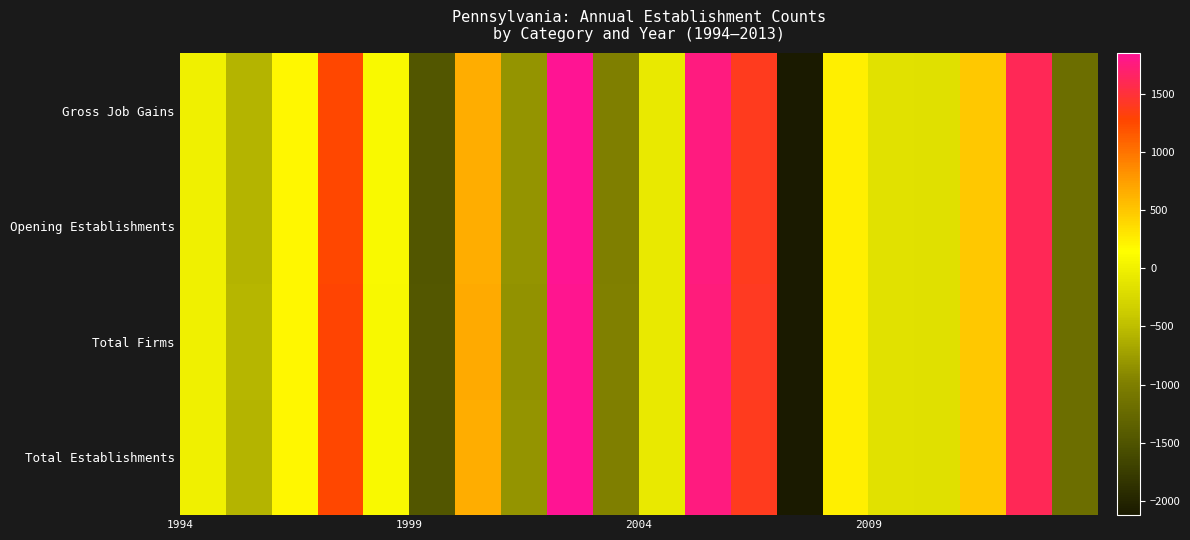

Reading left to right, what are all the values shown in this chart?

Total Establishments: 0	-574	201	1272	94	-1472	666	-834	1847	-993	-86	1763	1397	-2121	238	-167	-169	488	1613	-1197
Total Firms: 0	-570	194	1279	77	-1462	669	-836	1826	-978	-85	1749	1404	-2116	240	-158	-171	483	1612	-1197
Opening Establishments: 0	-574	201	1272	94	-1472	666	-834	1847	-993	-86	1763	1397	-2121	238	-167	-169	488	1613	-1197
Gross Job Gains: 0	-574	201	1272	94	-1472	666	-834	1847	-993	-86	1763	1397	-2121	238	-167	-169	488	1613	-1197